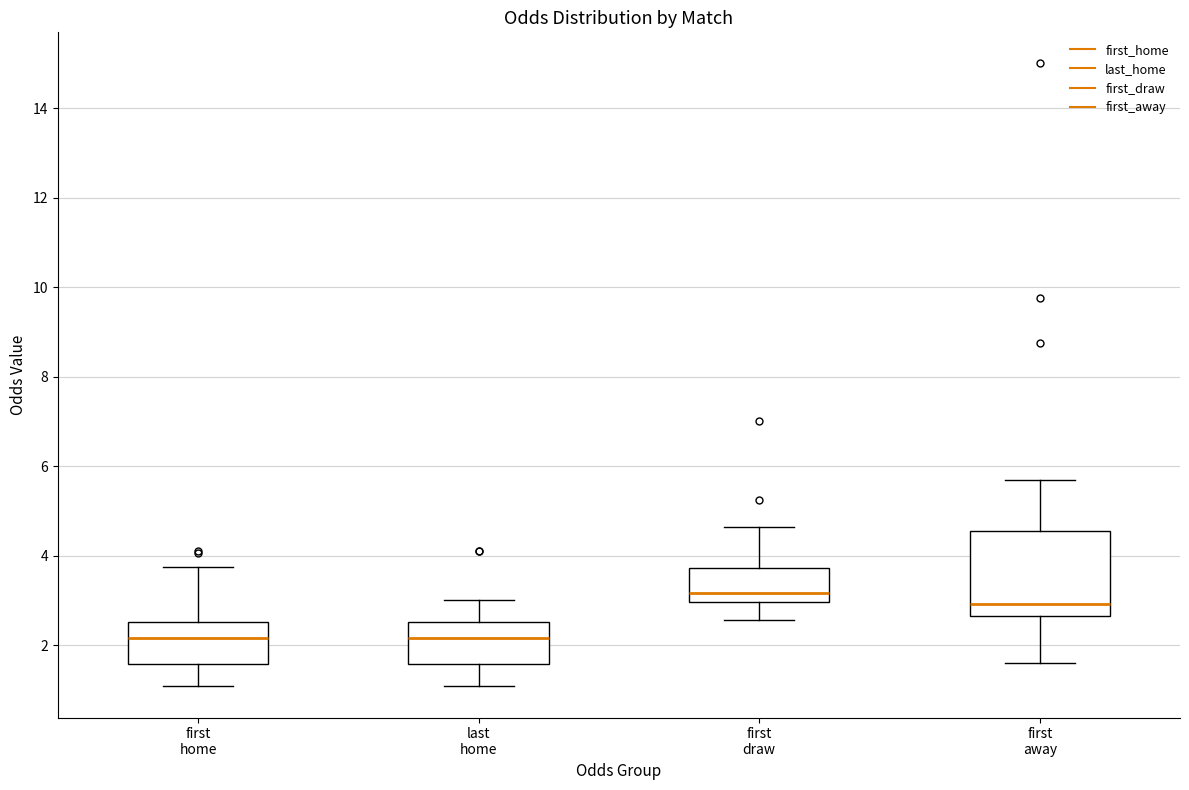

Reading left to right, read every box against the y-axis: the position of its median line, the range the box covers, and the ends of its whiskers. The values are not printed on the chart, so give them approximately, as read against the axis.

first home: median 2.2, box 1.6 to 2.6, whiskers 1.0 to 3.8
last home: median 2.2, box 1.6 to 2.6, whiskers 1.0 to 3.0
first draw: median 3.2, box 3.0 to 3.8, whiskers 2.6 to 4.6
first away: median 3.0, box 2.6 to 4.6, whiskers 1.6 to 5.8